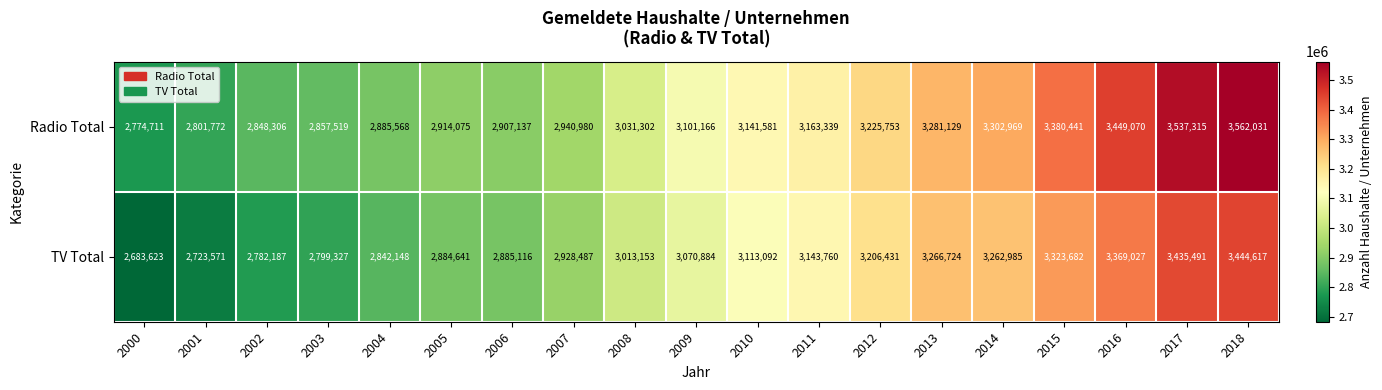

The value of TV Total at 2005 is 2884641. True or false?

True